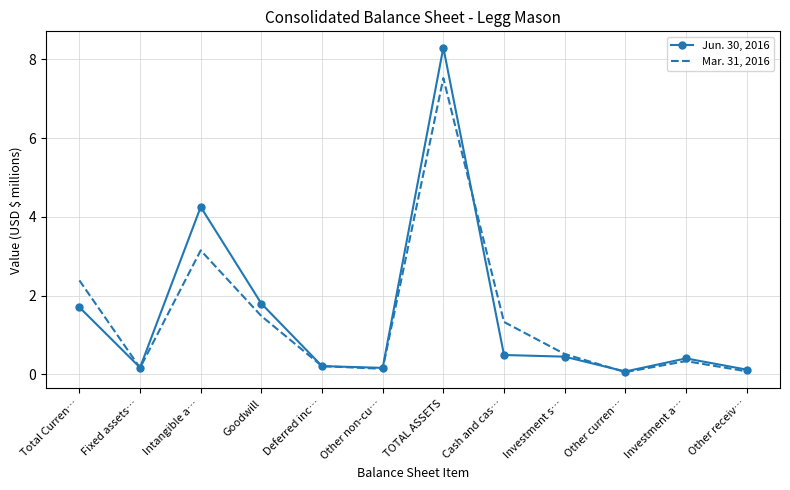

Where is Jun. 30, 2016 nearest to the value 4?

Intangible a…